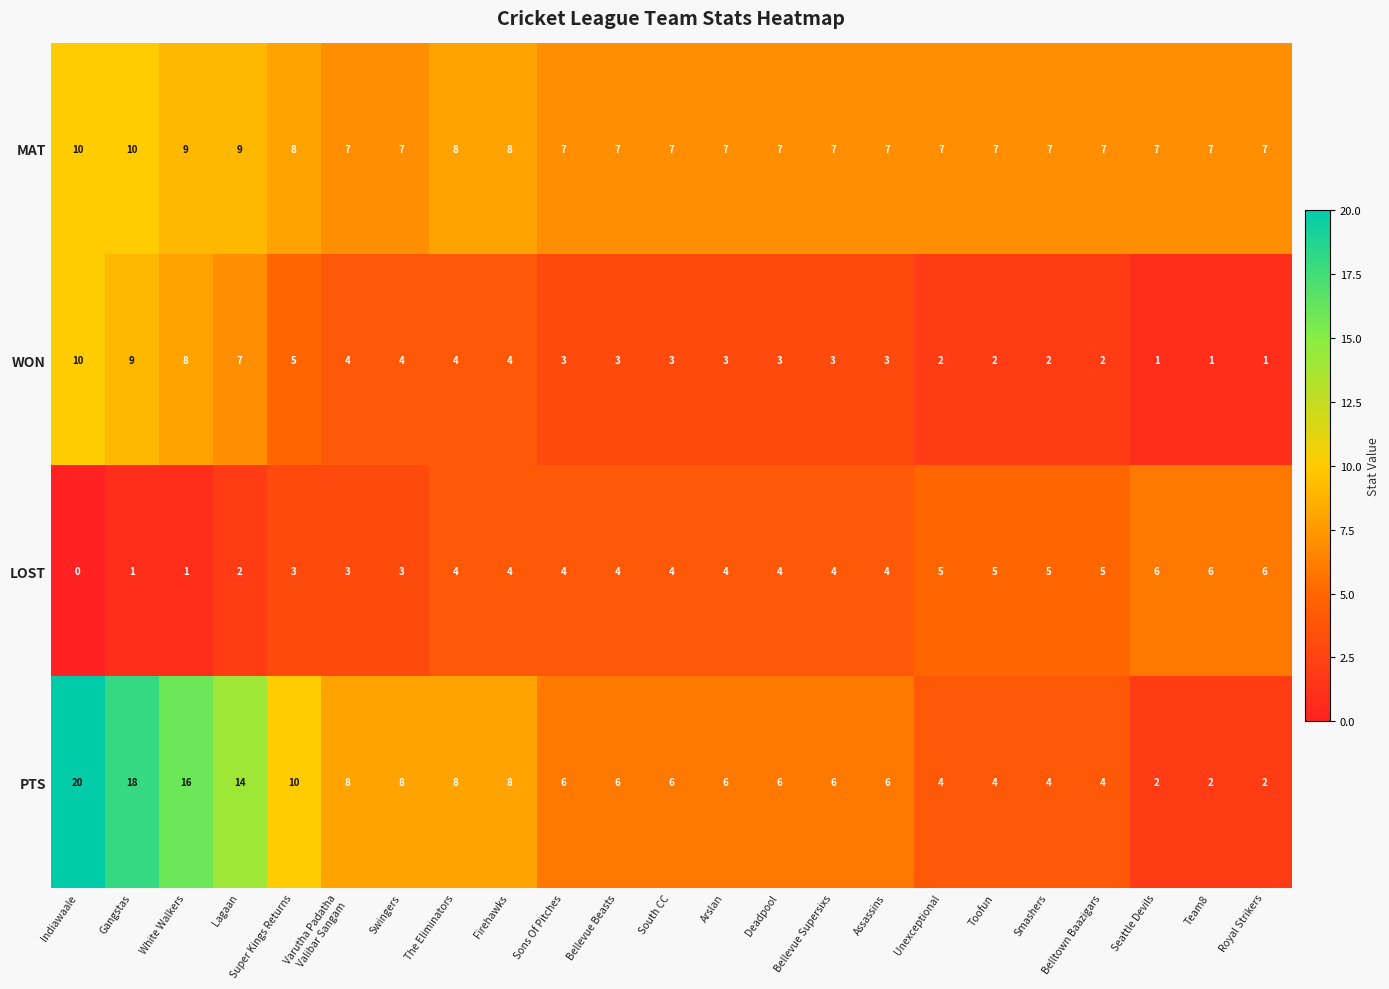

What is the difference between the PTS values at Toofun and Indiawaale?

16